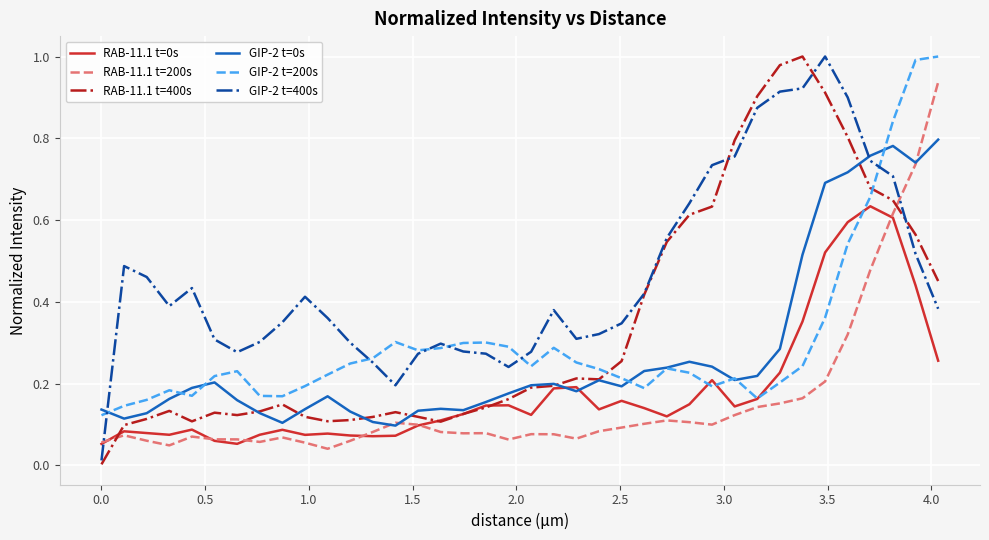

True or false: GIP-2 t=400s and RAB-11.1 t=0s intersect in this chart.

True